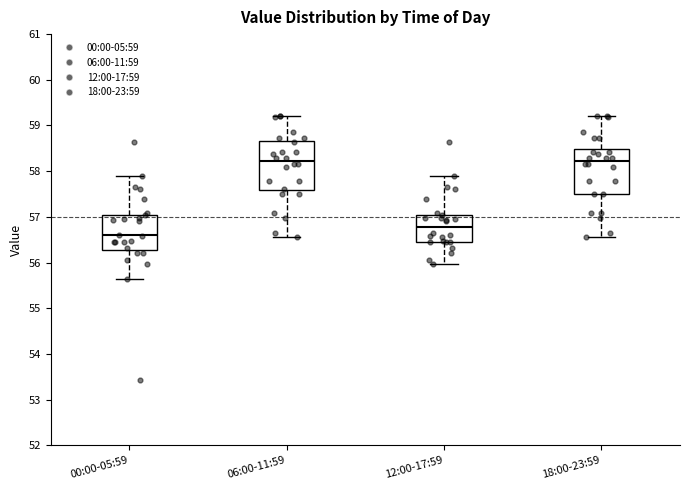

Reading left to right, transcribe this box plot: for each box, give where its median line is, the range the box spans, and where its two whiskers end, as read against the y-axis. The values are not printed on the chart, so give them approximately, as read against the axis.

00:00-05:59: median 56.6, box 56.3 to 57.0, whiskers 55.6 to 57.9
06:00-11:59: median 58.2, box 57.6 to 58.7, whiskers 56.6 to 59.2
12:00-17:59: median 56.8, box 56.5 to 57.0, whiskers 56.0 to 57.9
18:00-23:59: median 58.2, box 57.5 to 58.5, whiskers 56.6 to 59.2